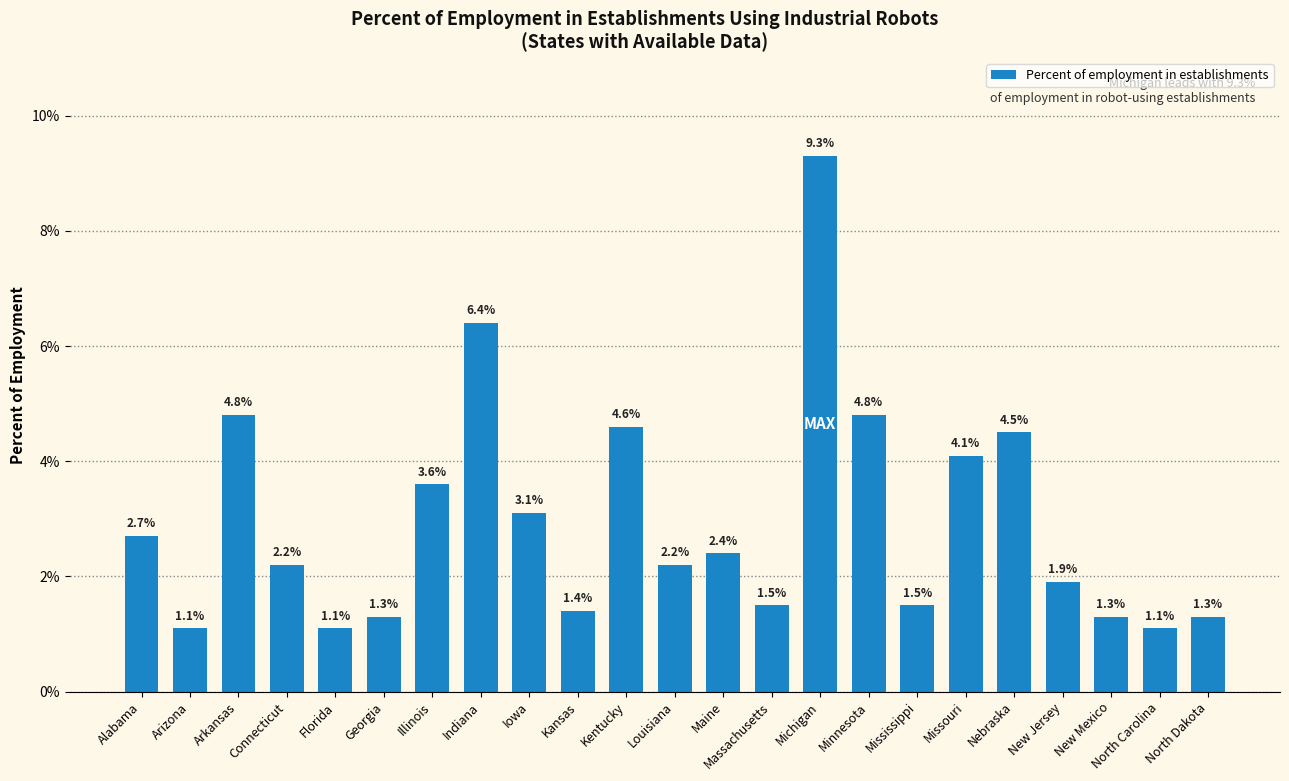

How many data points are less than 2?

10